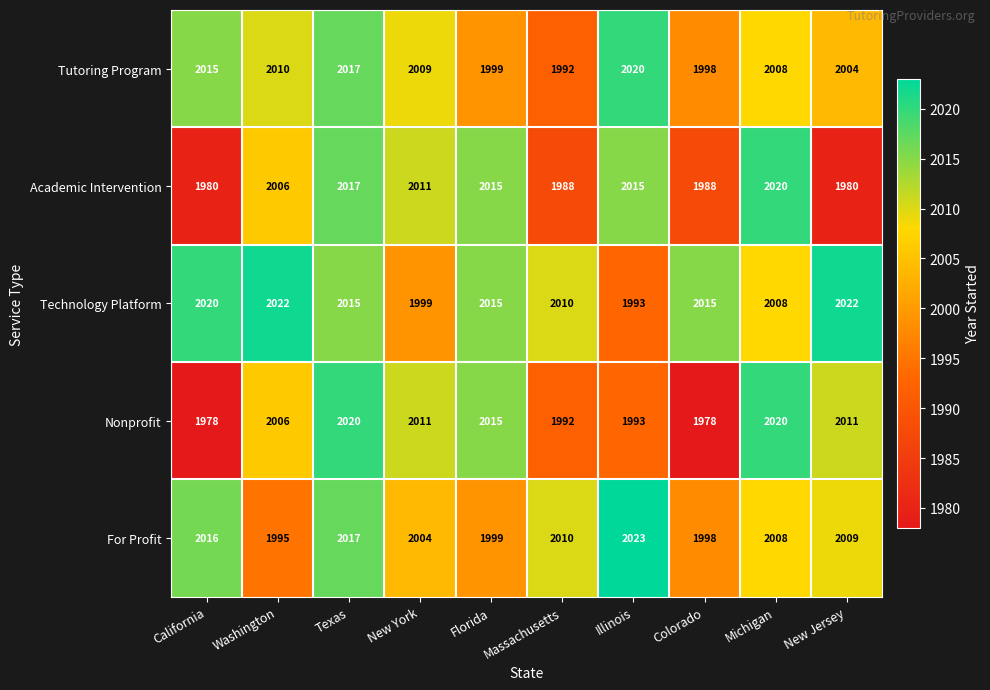

At which category does the chart reach its peak across all series?

Illinois